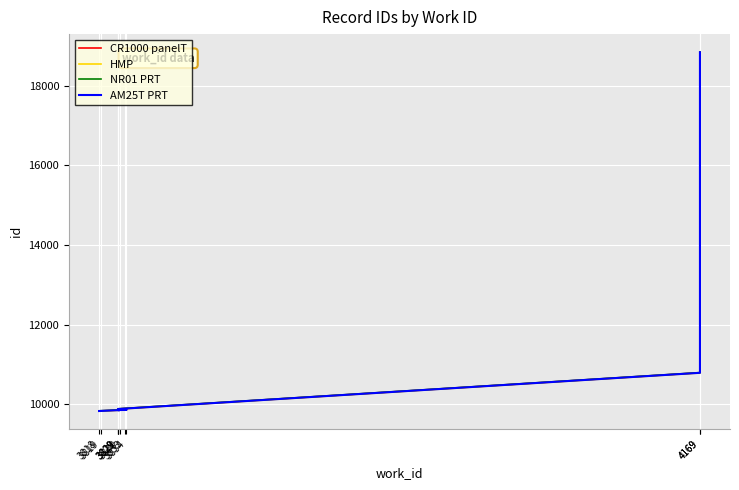

How many lines are shown in the chart?

4